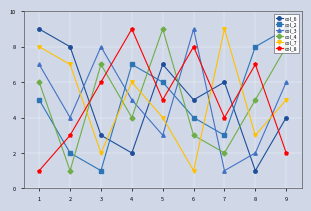

Which series ends up on top after the final intersection of col_3 and col_7?

col_3